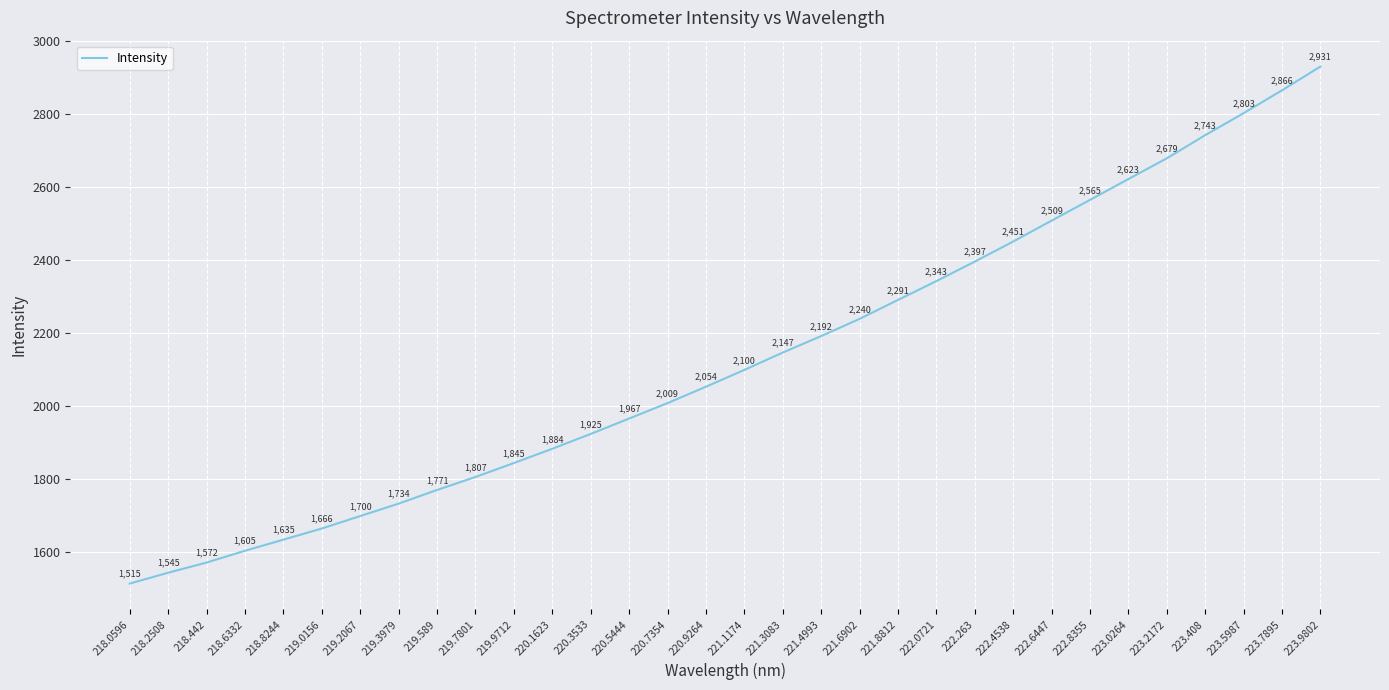

At which category does the chart reach its peak across all series?

223.9802